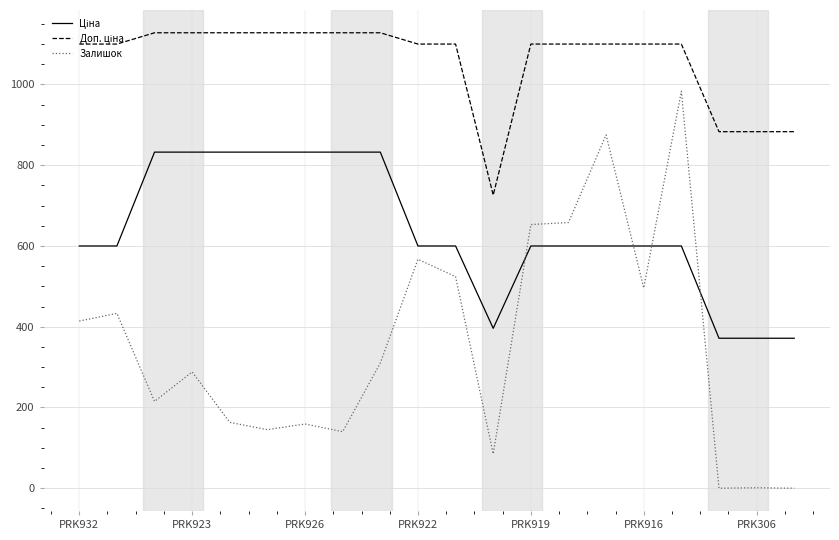

What is the greatest value displayed?

1128.0